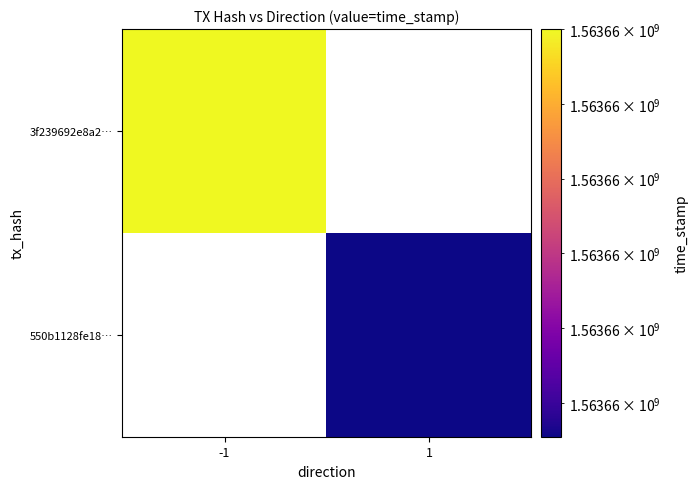

How many values in 3f239692e8a2b7244601c4ce4cd217f031e4504 are above zero?

1